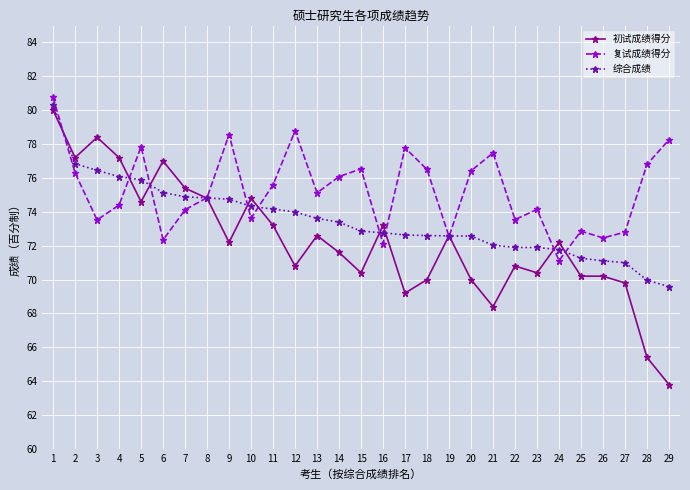

How many interior local peaks does the 复试成绩得分 series have?

8